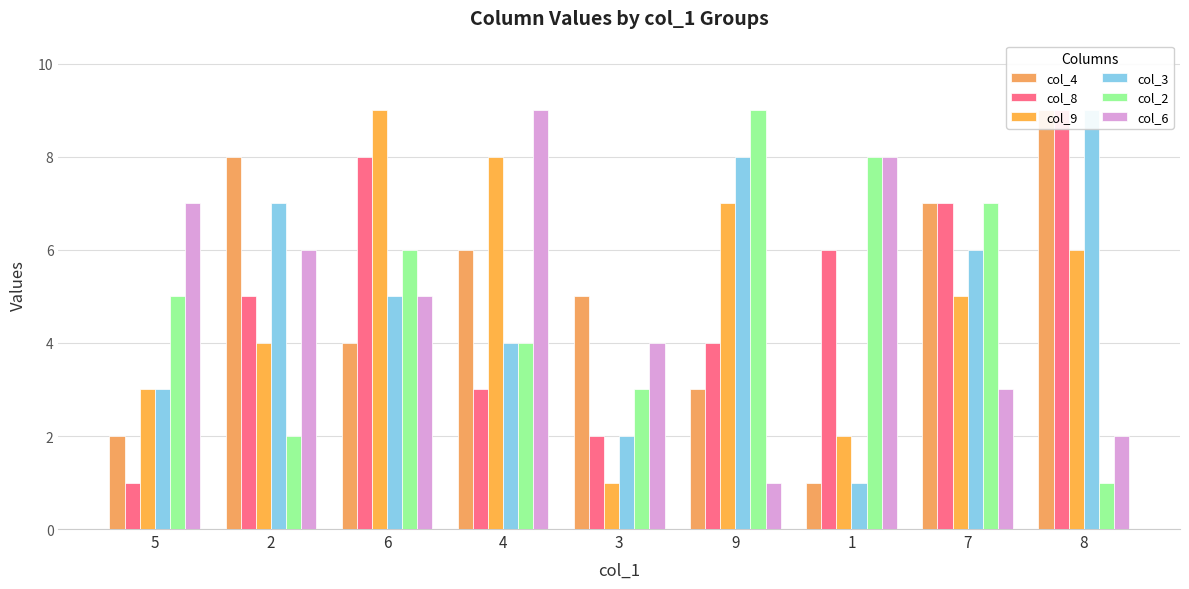

What is the label of the 7th bar from the left?

1